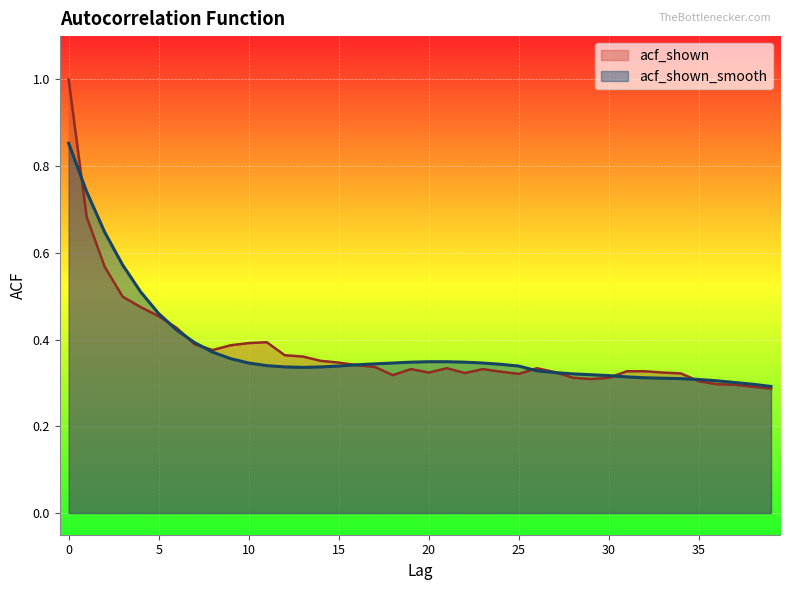

Count the acf_shown values in the range 0 to 1.

40